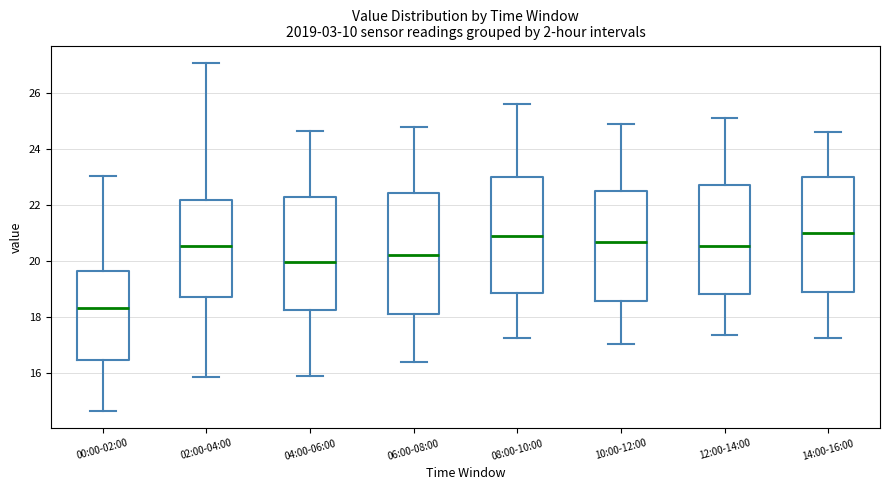

Where is the lower edge of the box for 08:00-10:00 on the y-axis? The values are not printed on the chart, so give them approximately, as read against the axis.

18.8